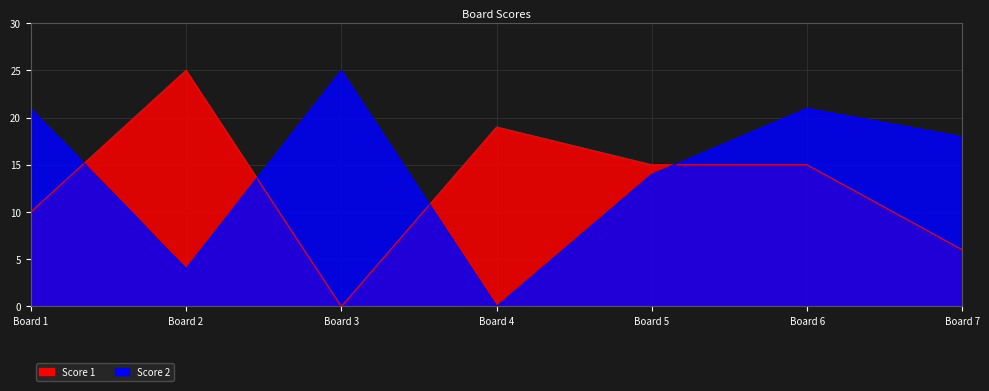

How many values in the Score 2 series exceed 18?

3